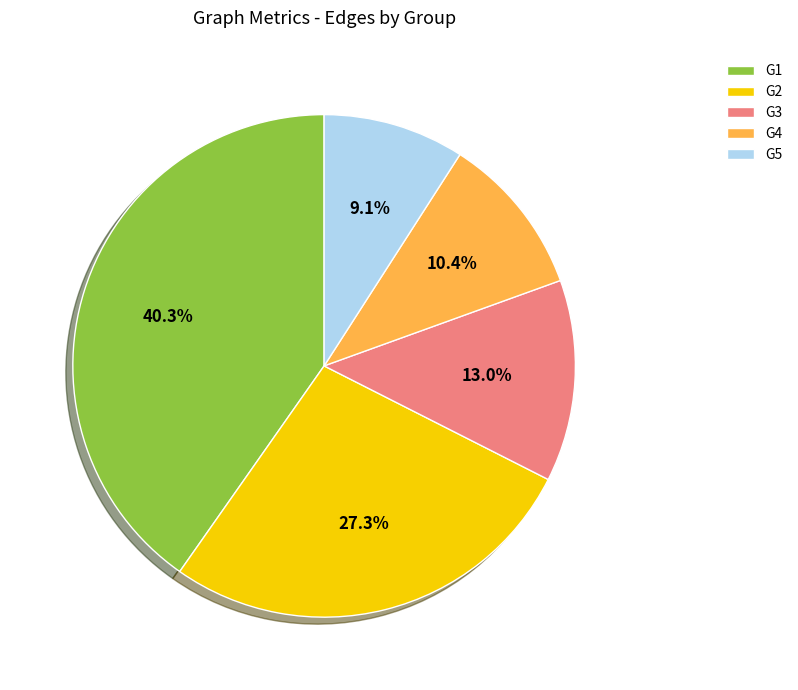

To the nearest percent, what is the difference between the largest and smallest slice percentages?

31%